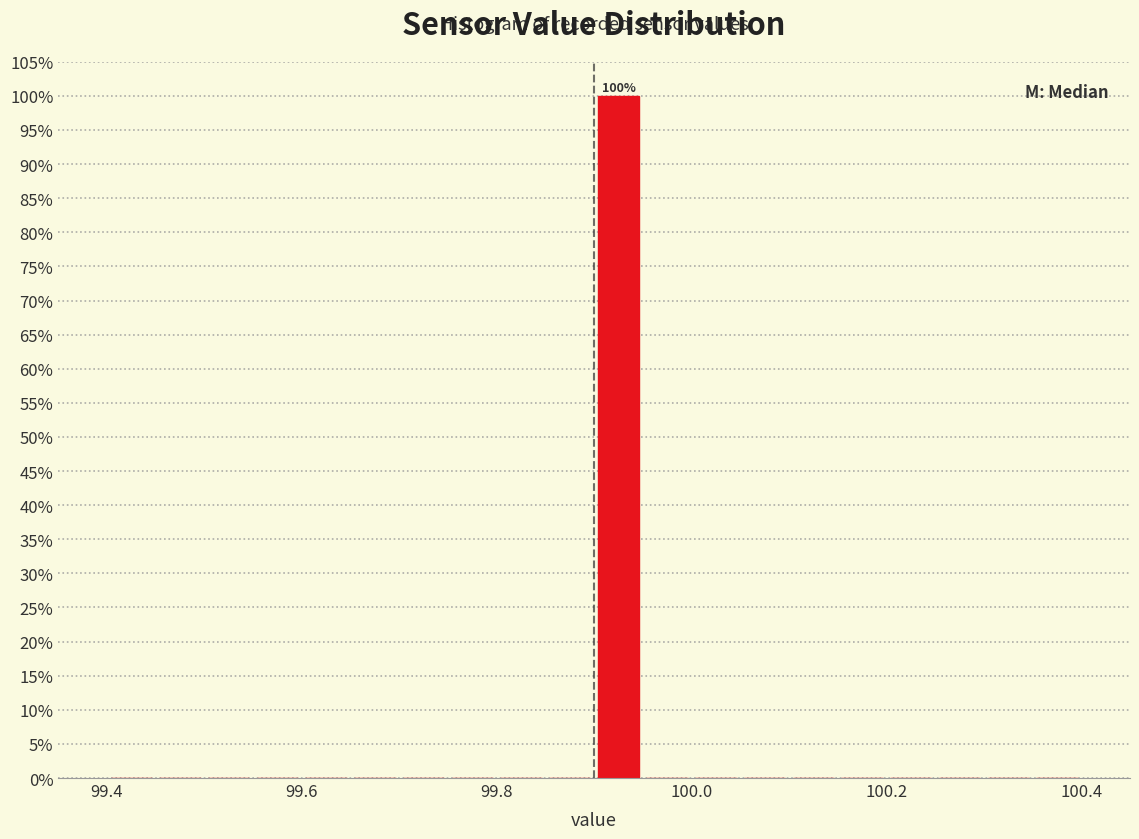

Read against the x-axis, roughly where is the centre of the tallest bar?

99.92